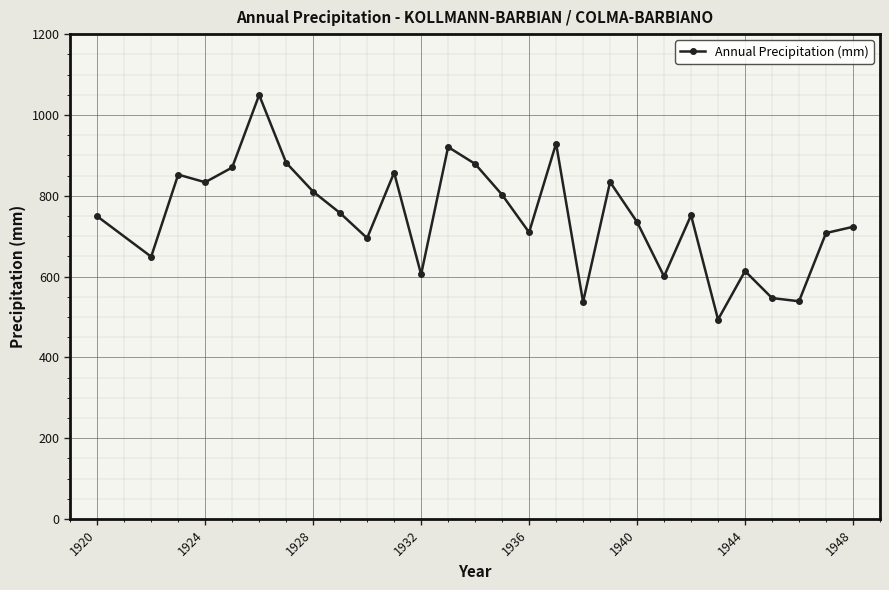

What is the maximum value shown in the chart?

1049.4